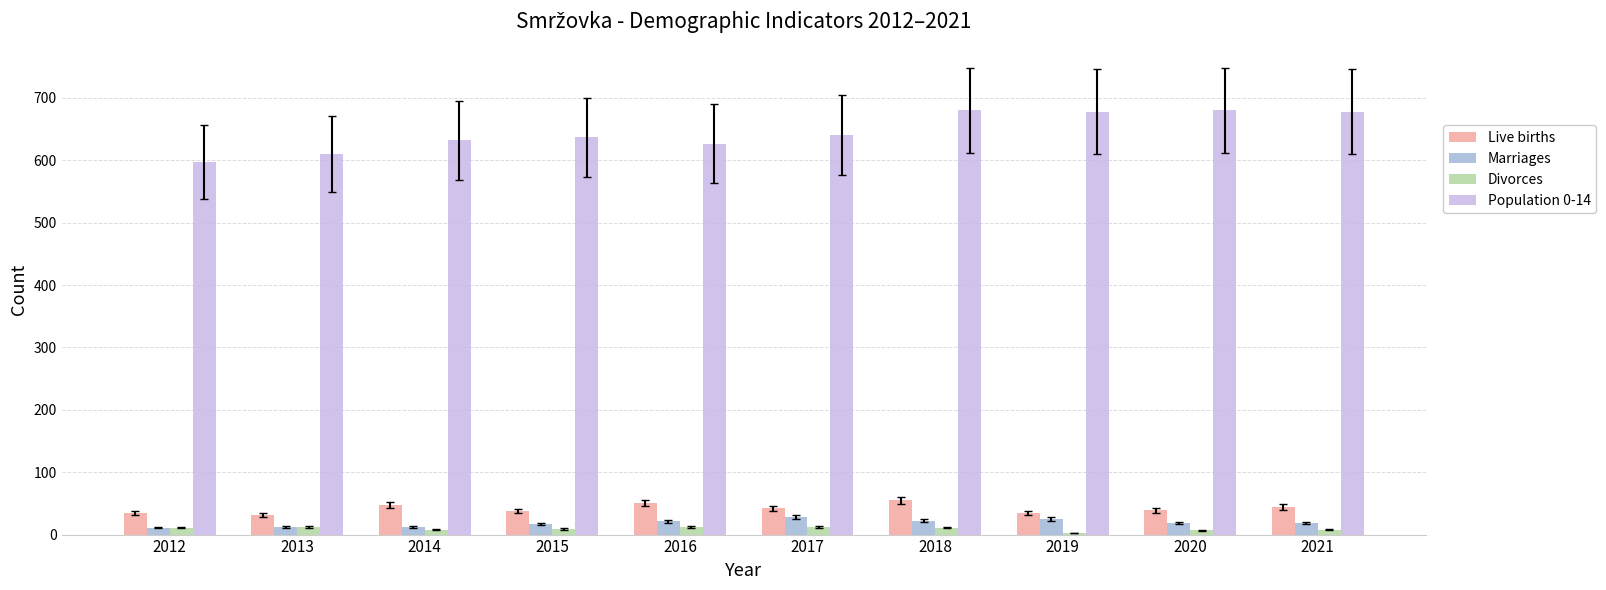

How many values in the Population 0-14 series are below 641?

5